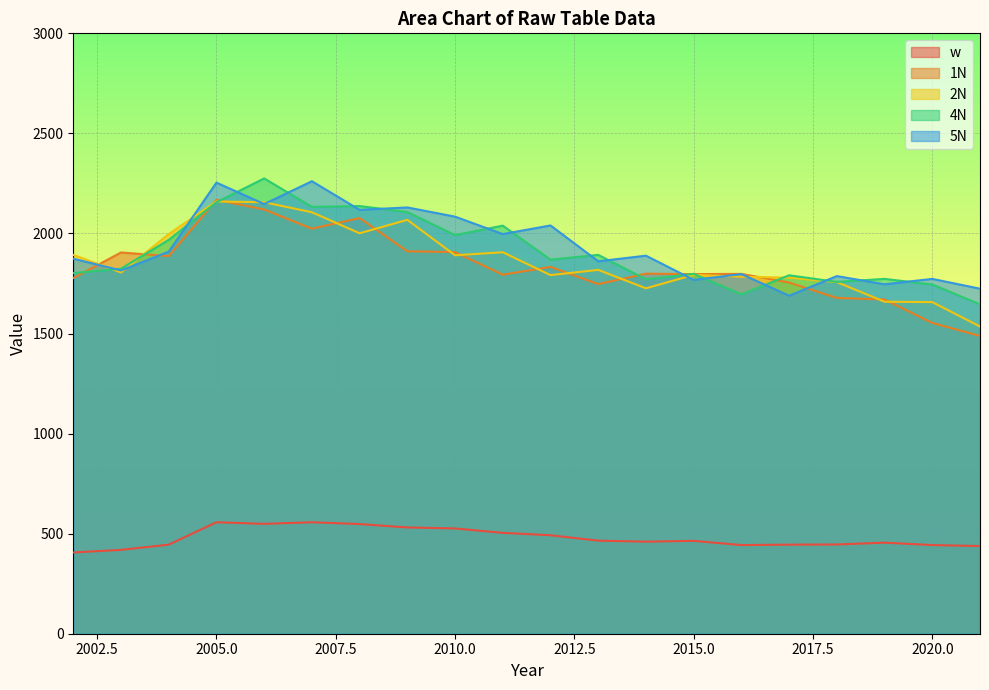

What is the sum of all 4N values?

38173